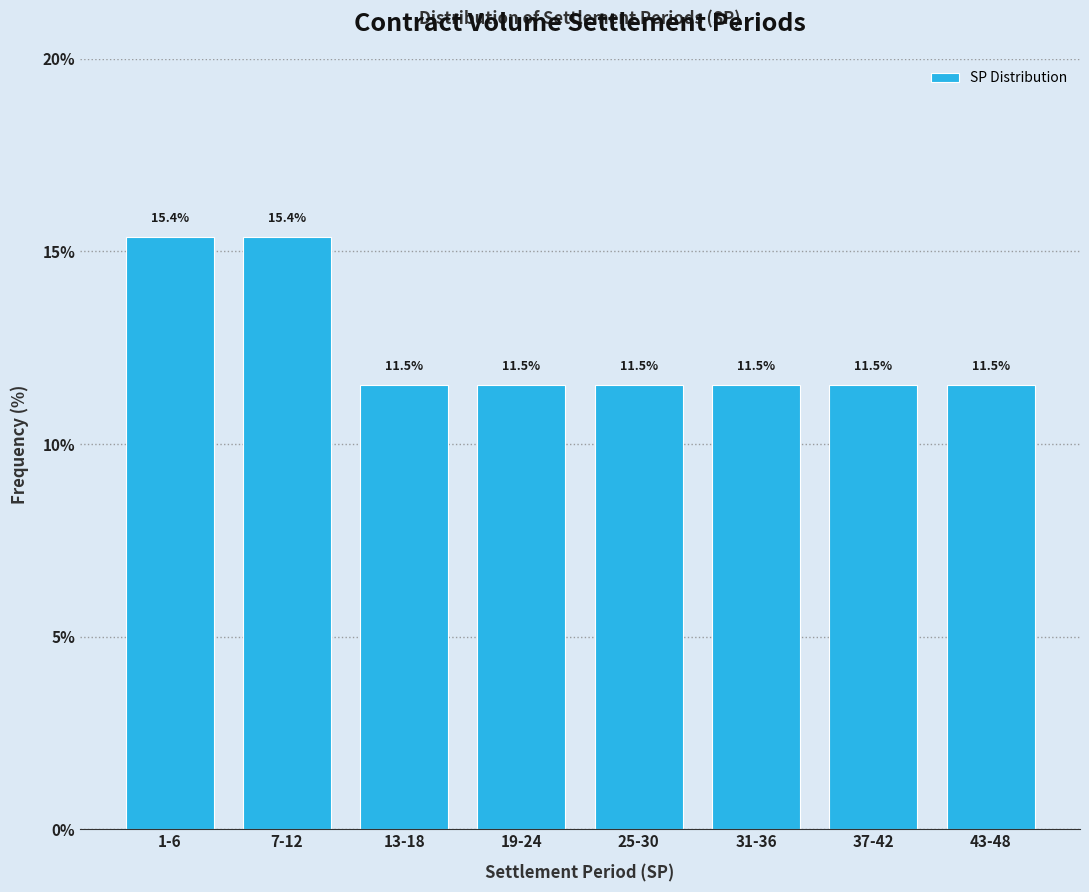

Reading left to right, extract all data points from this chart.

1-6=15.4	7-12=15.4	13-18=11.5	19-24=11.5	25-30=11.5	31-36=11.5	37-42=11.5	43-48=11.5